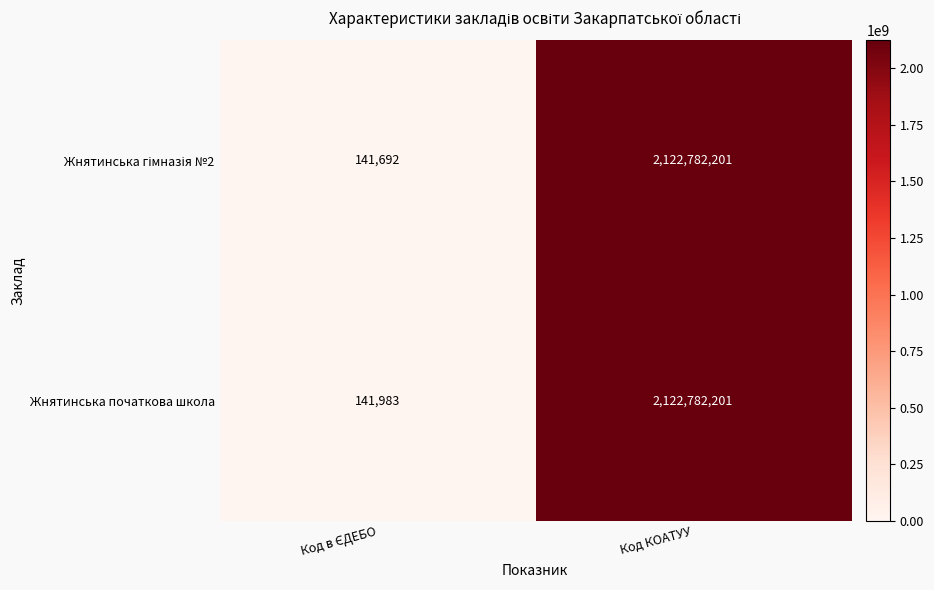

At which category is the sum across all series the highest?

Код КОАТУУ